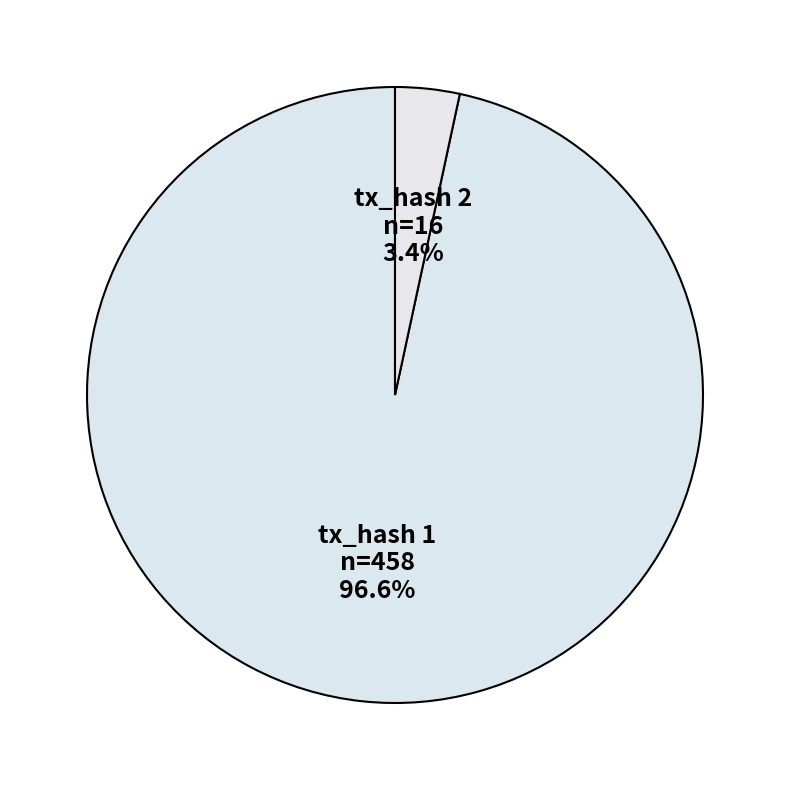

How many segments does this pie chart have?

2